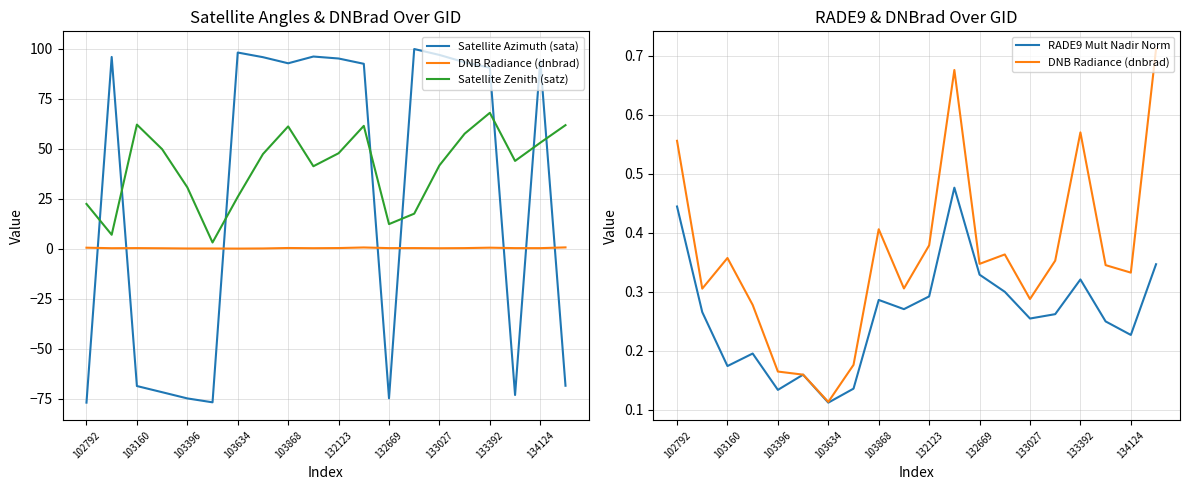

How many data points in Satellite Azimuth (sata) are above 92?

11